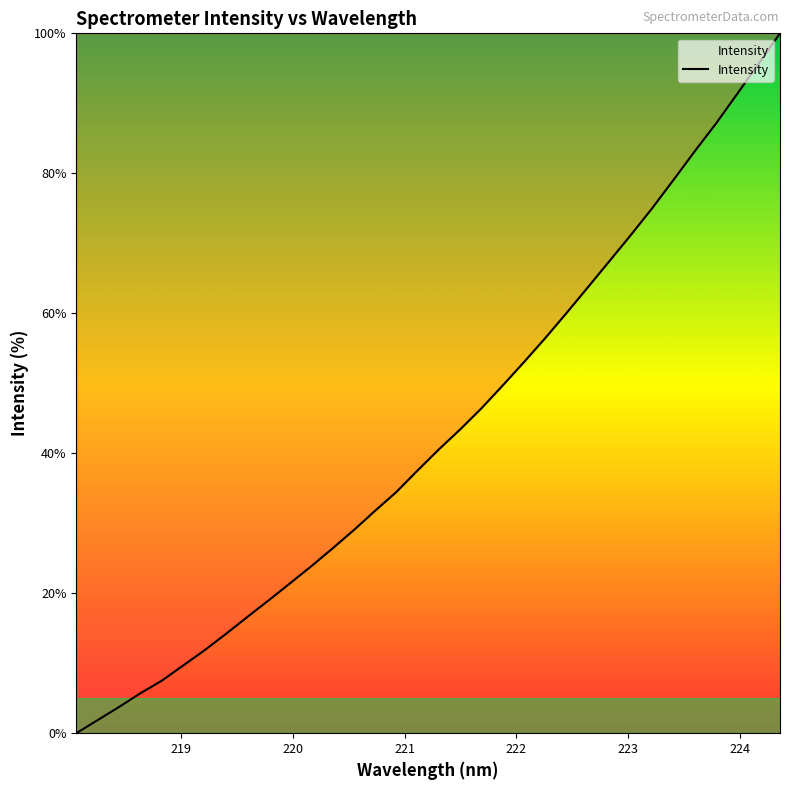

What is the greatest value displayed?

100.0